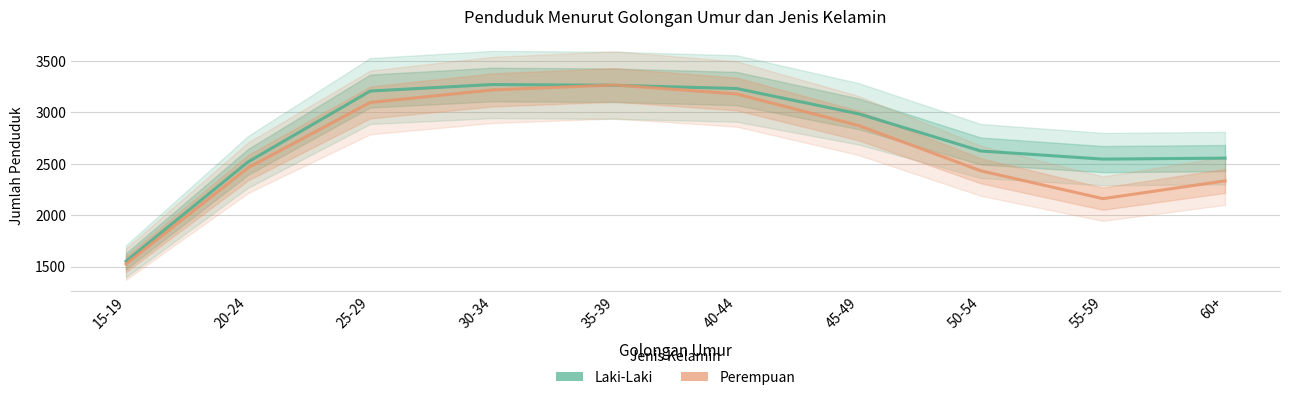

In Perempuan, how many points are lower than both neighbors (excluding endpoints)?

1